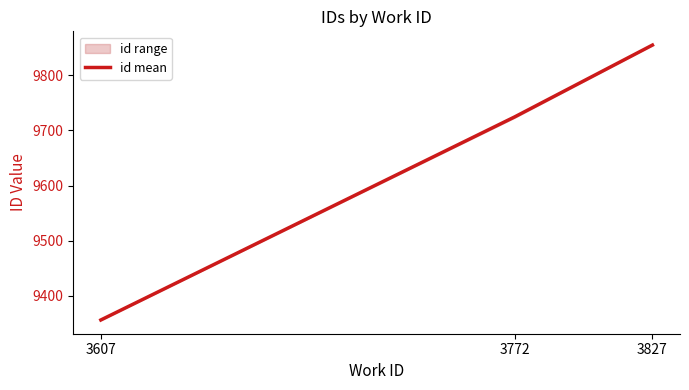

Reading left to right, list all the values displayed in this chart.

3607=9356.0	3772=9724.5	3827=9855.0